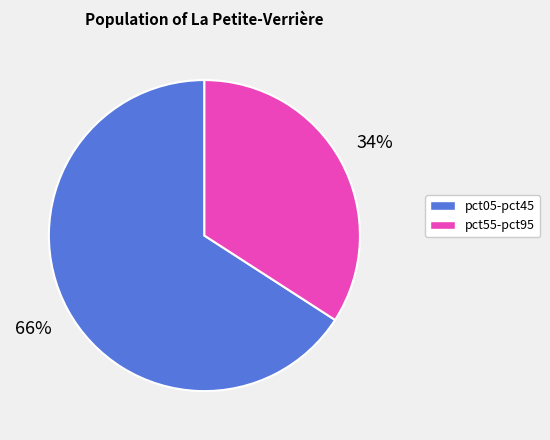

To the nearest percent, what is the difference between the largest and smallest slice percentages?

32%